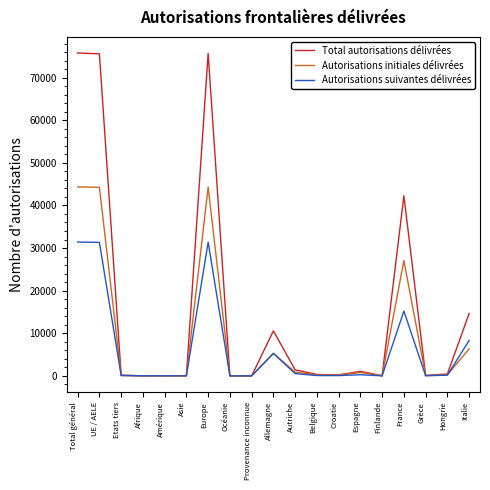

Which series changed the most between Europe and Grèce?

Total autorisations délivrées